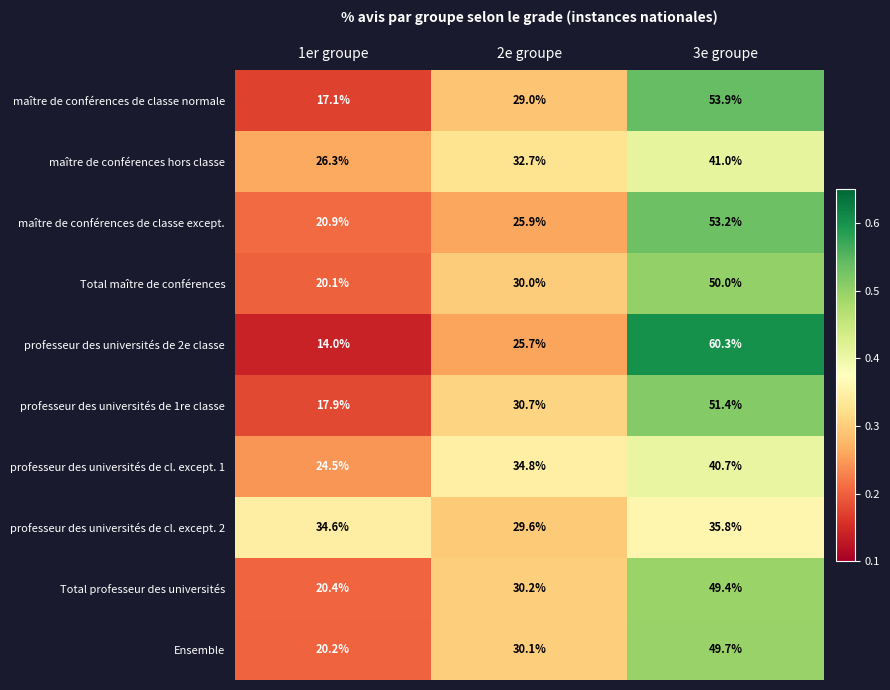

At which category is the sum across all series the highest?

3e groupe